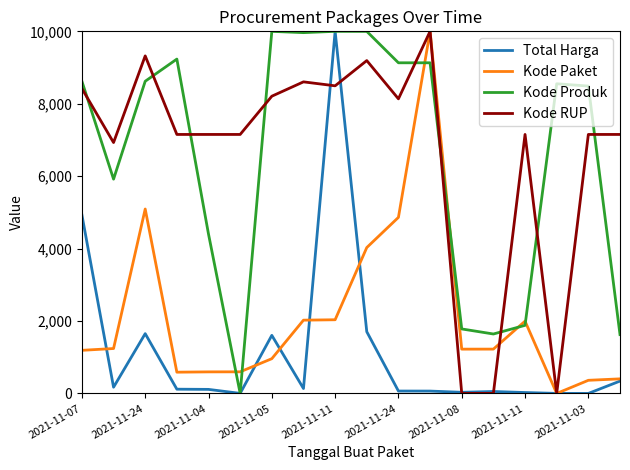

What is the maximum value for Kode Produk?

10000.0